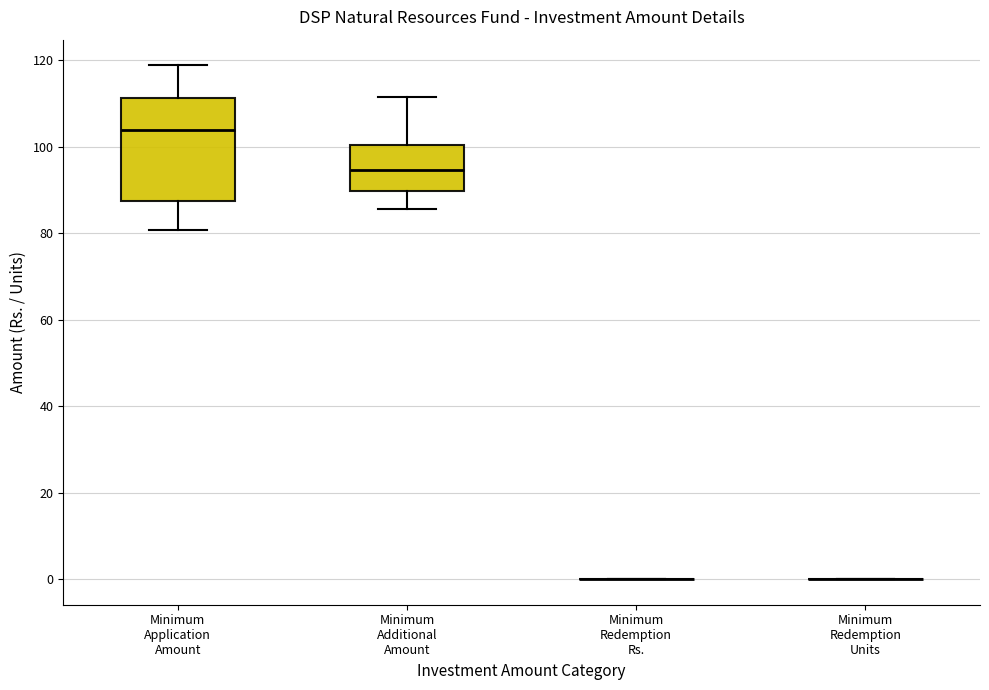

Reading left to right, transcribe this box plot: for each box, give where its median line is, the range the box spans, and where its two whiskers end, as read against the y-axis. The values are not printed on the chart, so give them approximately, as read against the axis.

Minimum Application Amount: median 104, box 88 to 112, whiskers 80 to 118
Minimum Additional Amount: median 94, box 90 to 100, whiskers 86 to 112
Minimum Redemption Rs.: box collapsed to a line at 0, whiskers 0 to 0
Minimum Redemption Units: box collapsed to a line at 0, whiskers 0 to 0